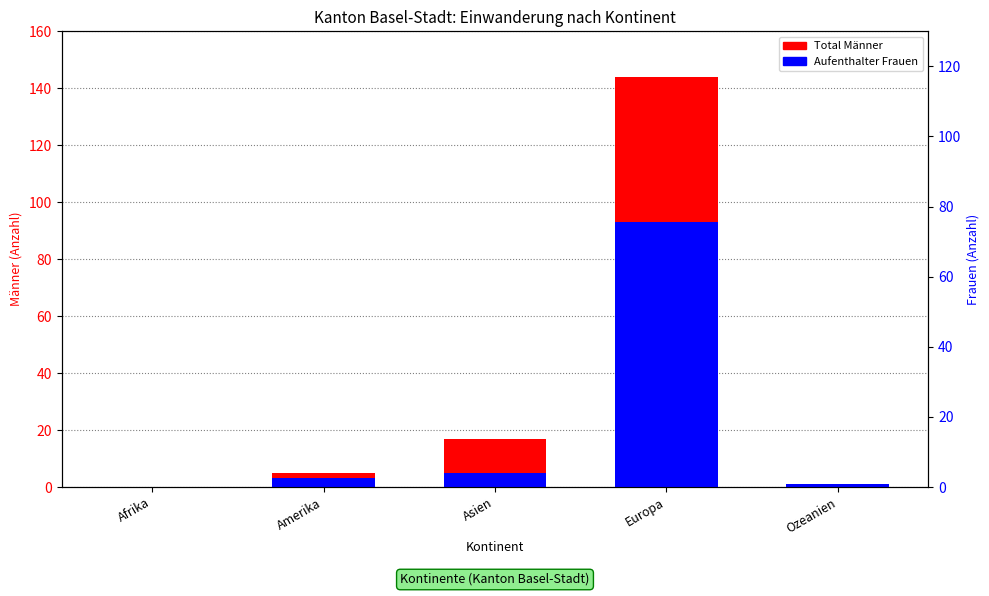

Is the value of Total (Männer) at Amerika greater than the value of Aufenthalter Frauen at Ozeanien?

Yes